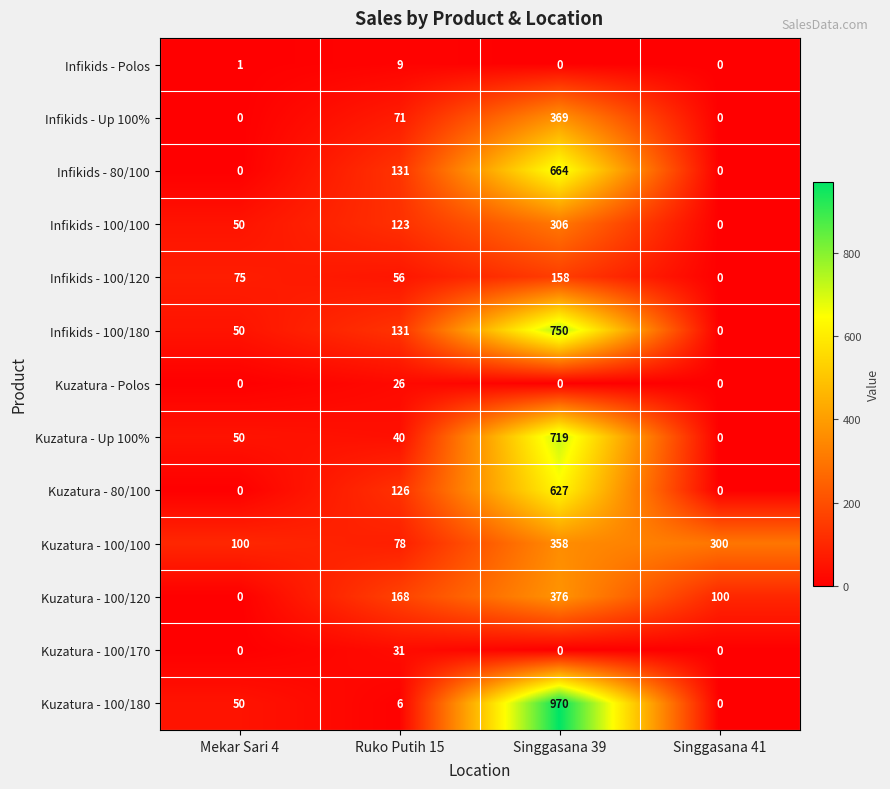

At which label does Infikids - 100/120 reach its minimum?

Singgasana 41